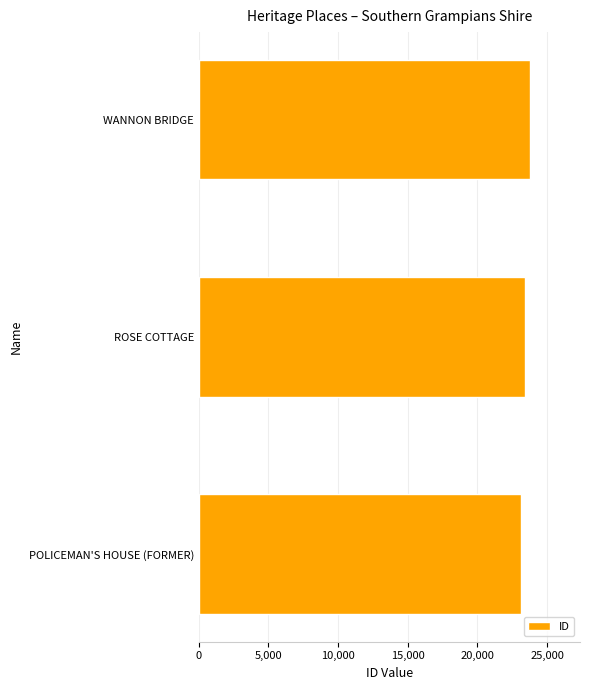

Read the value at WANNON BRIDGE.

23797